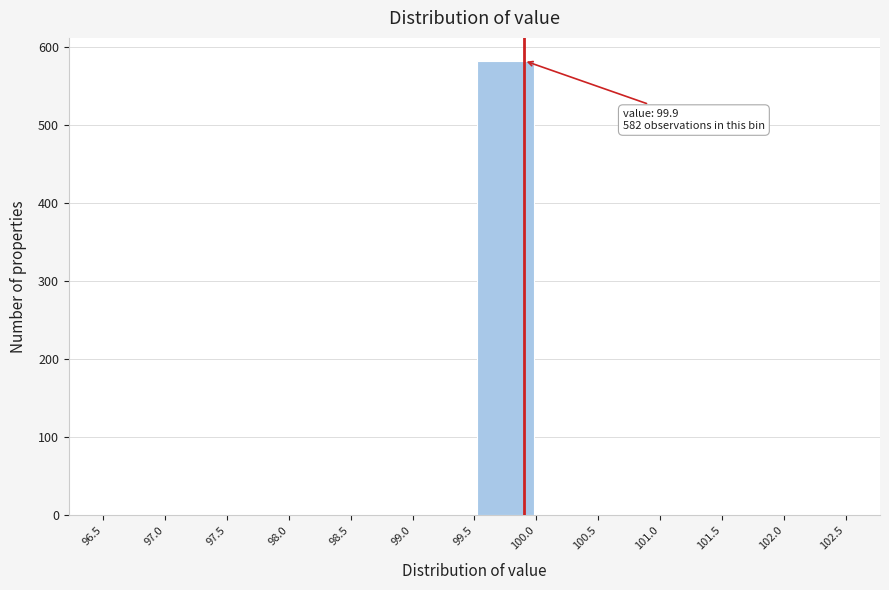

Which range on the x-axis has the tallest bar?

99.5 to 100.0